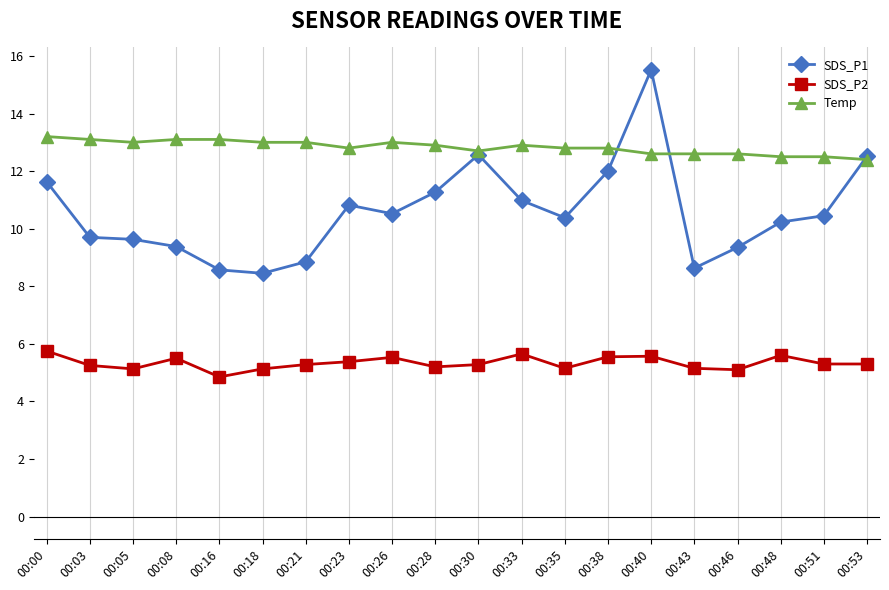

Which series has the largest total across all categories?

Temp